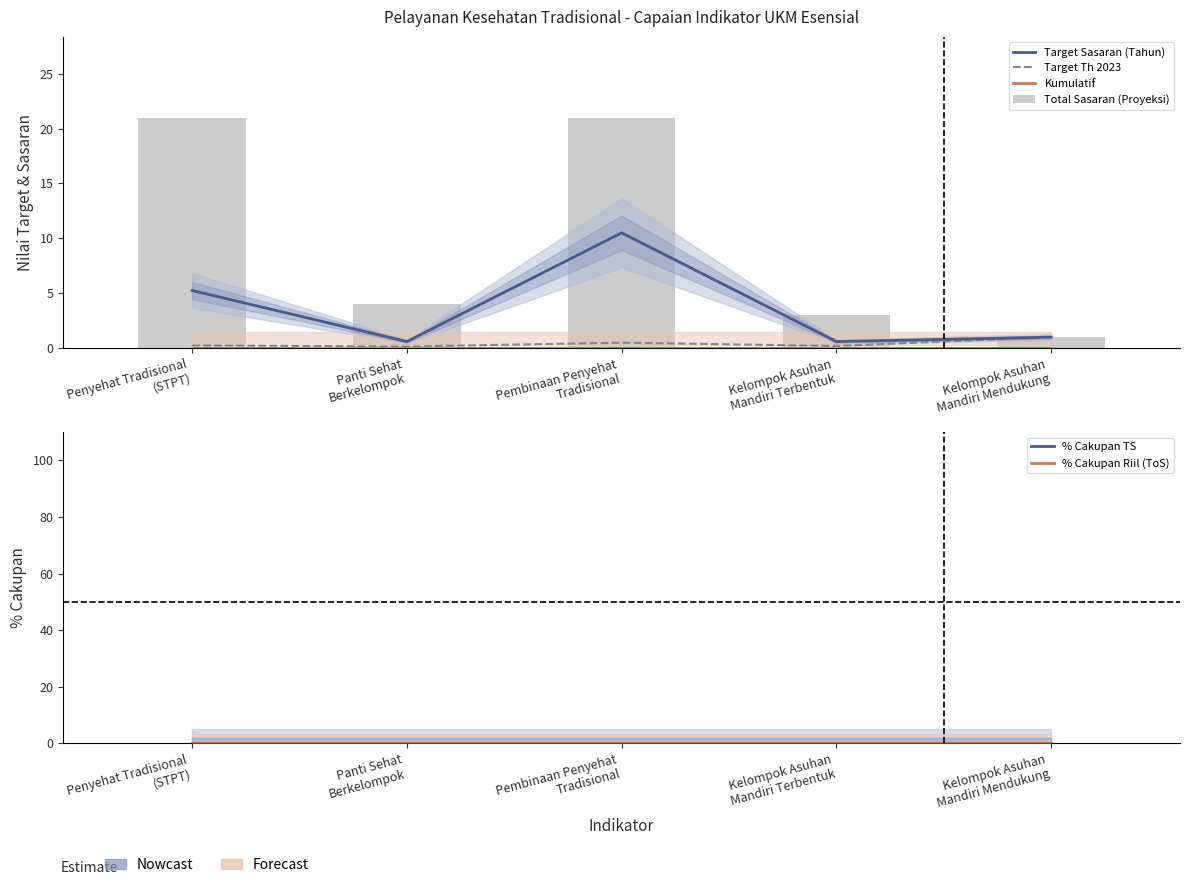

True or false: Total Sasaran (Proyeksi) has a value of 10.6 at Penyehat Tradisional
(STPT).

False